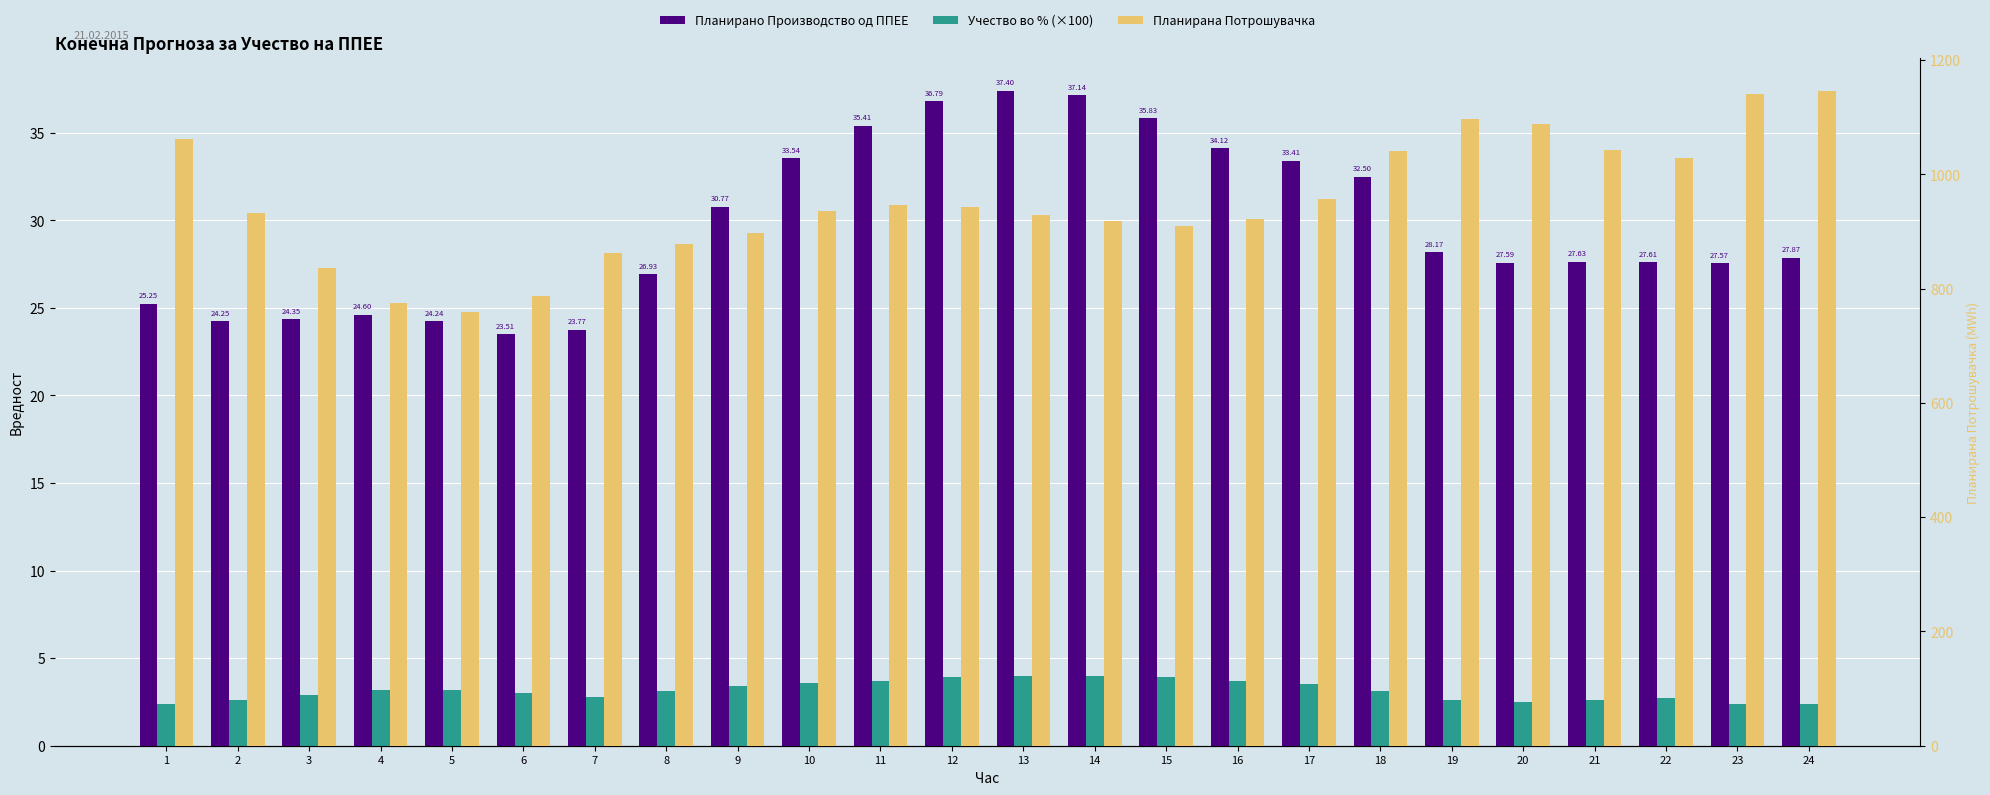

At how many categories does at least one series exceed 924?

14